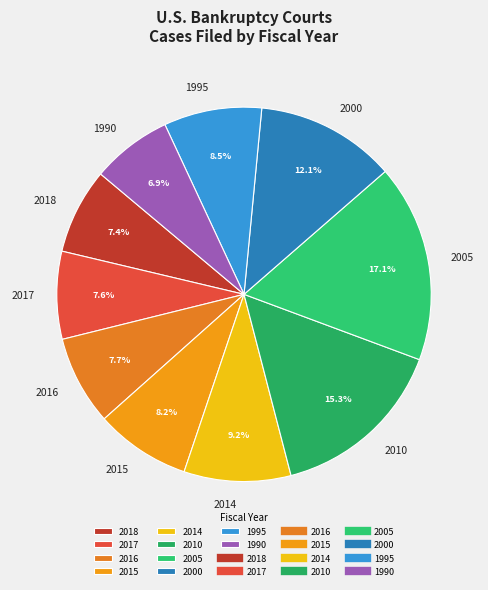

Which slice is the largest?

2005